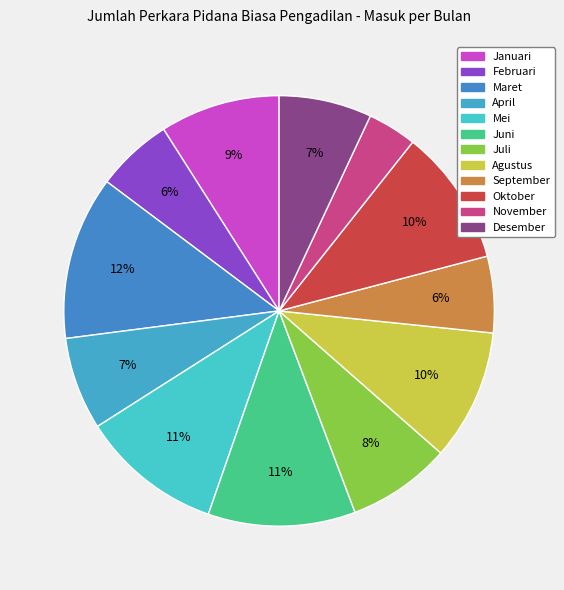

To the nearest percent, what is the average slice percentage?

8%